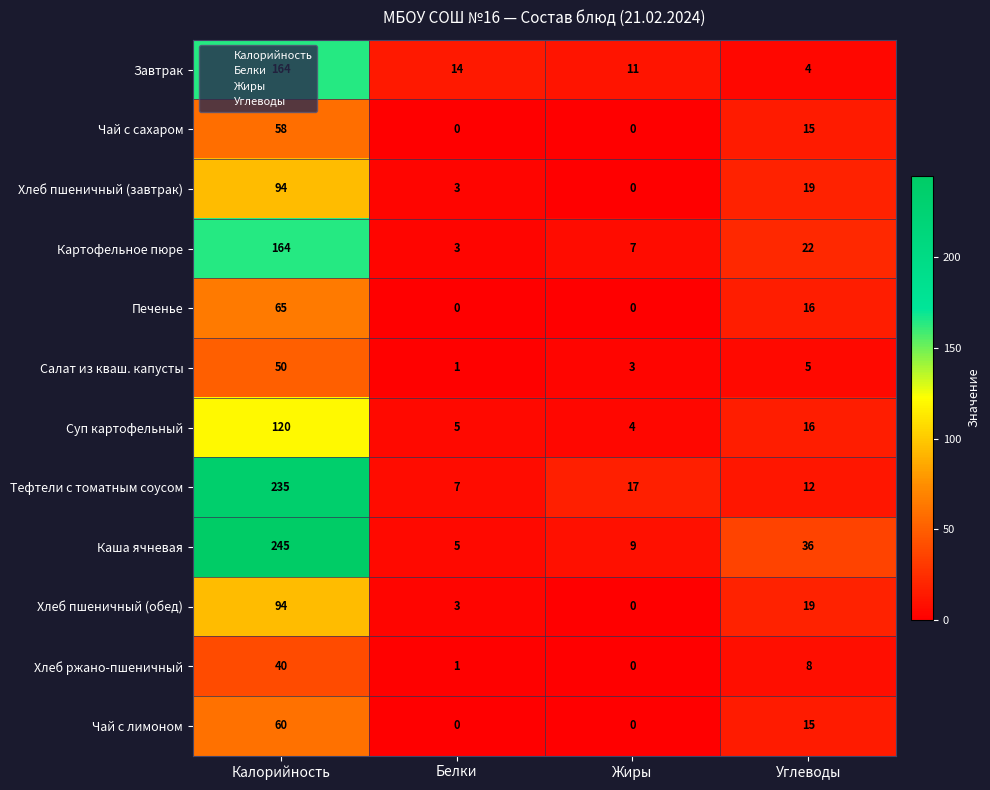

What is the total value across all series at Калорийность?

1389